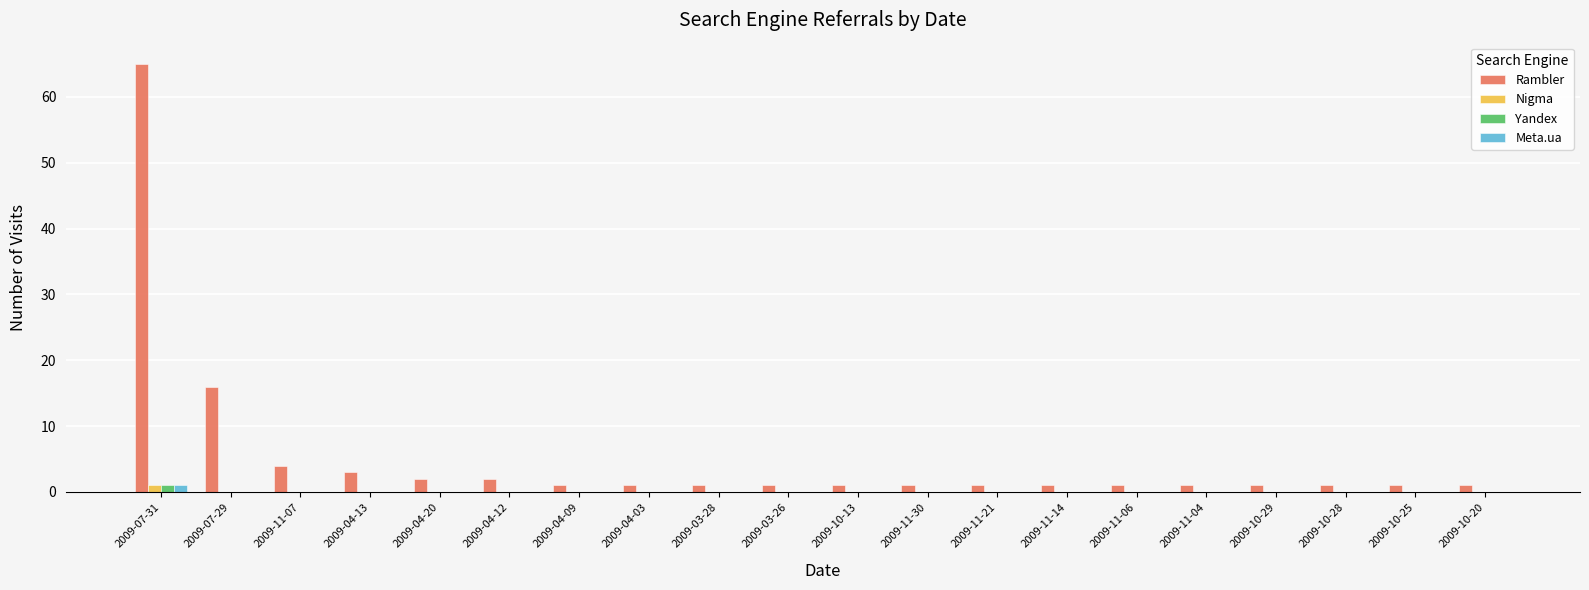

Is it true that Meta.ua equals 0 at 2009-07-29?

True